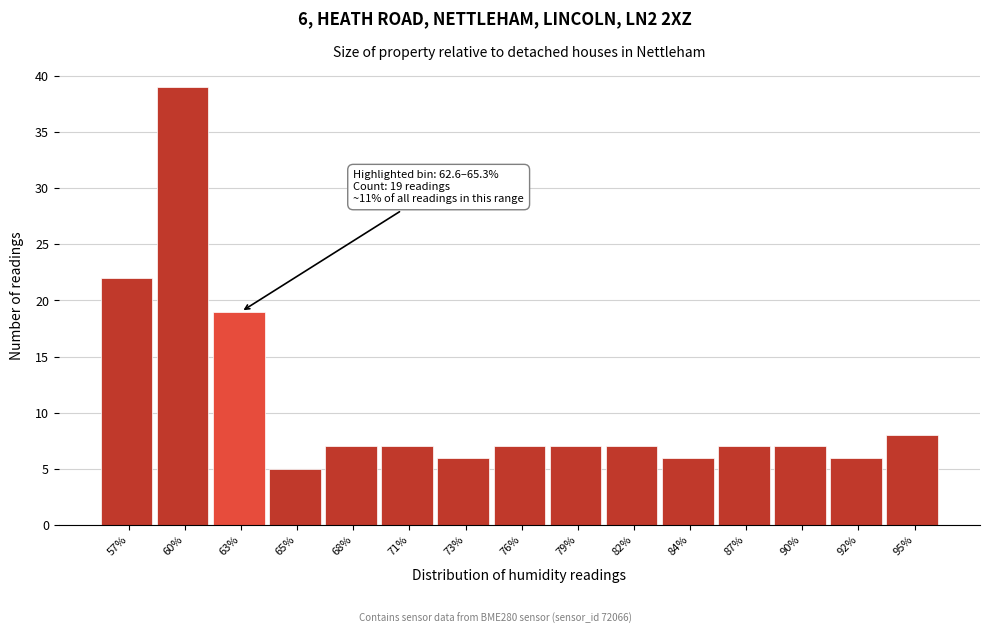

Reading left to right, list all the values displayed in this chart.

22	39	19	5	7	7	6	7	7	7	6	7	7	6	8